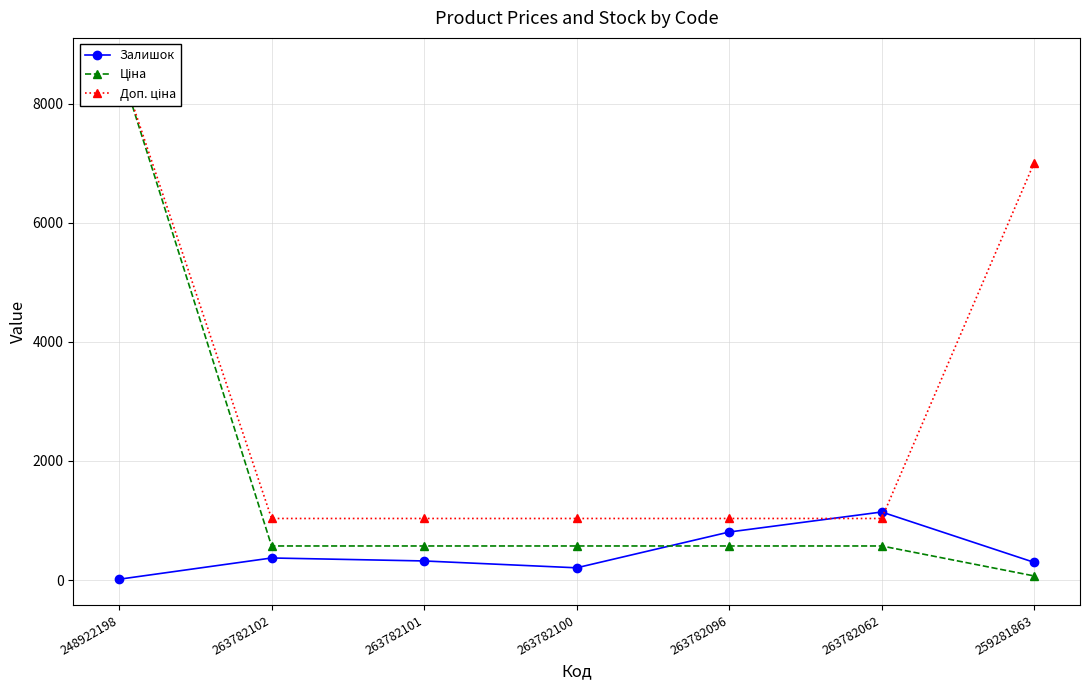

What is the total value across all series at 263782102?

1980.6